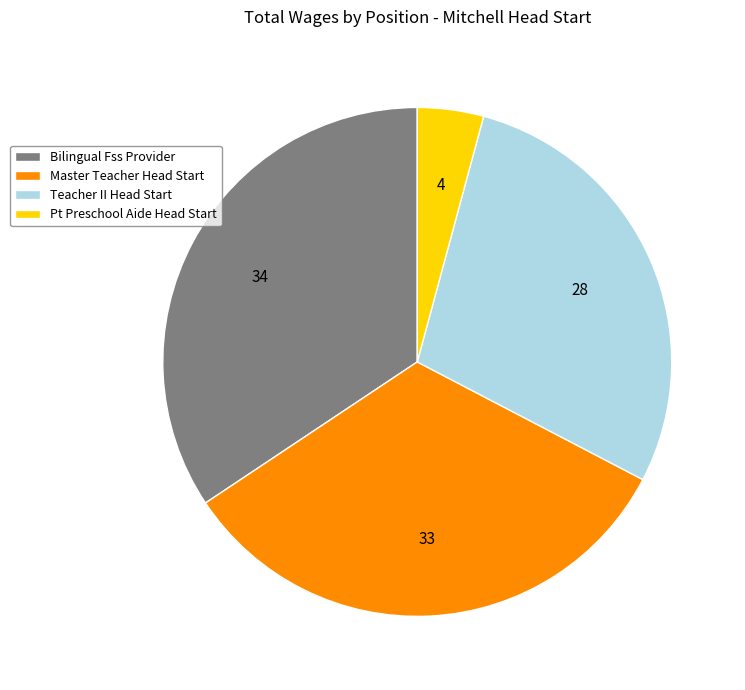

Is it true that Master Teacher Head Start is 33% of the pie?

True